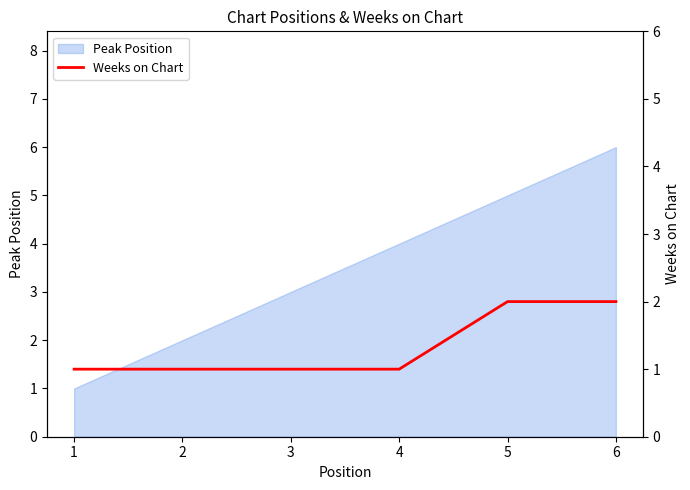

The value at 4 is 1. True or false?

True